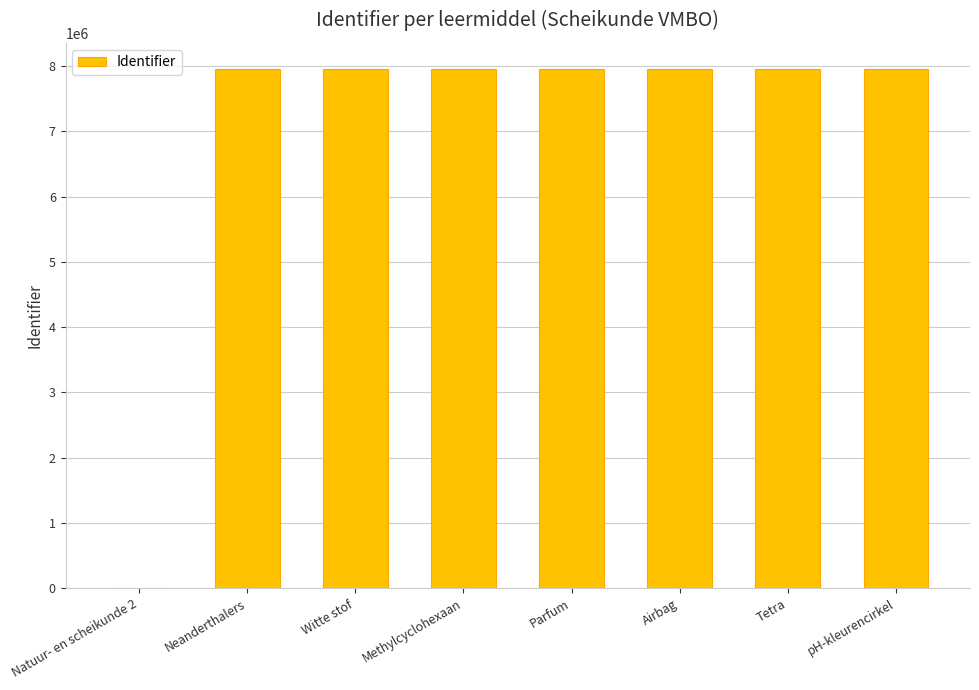

What is the greatest value displayed?

7956911